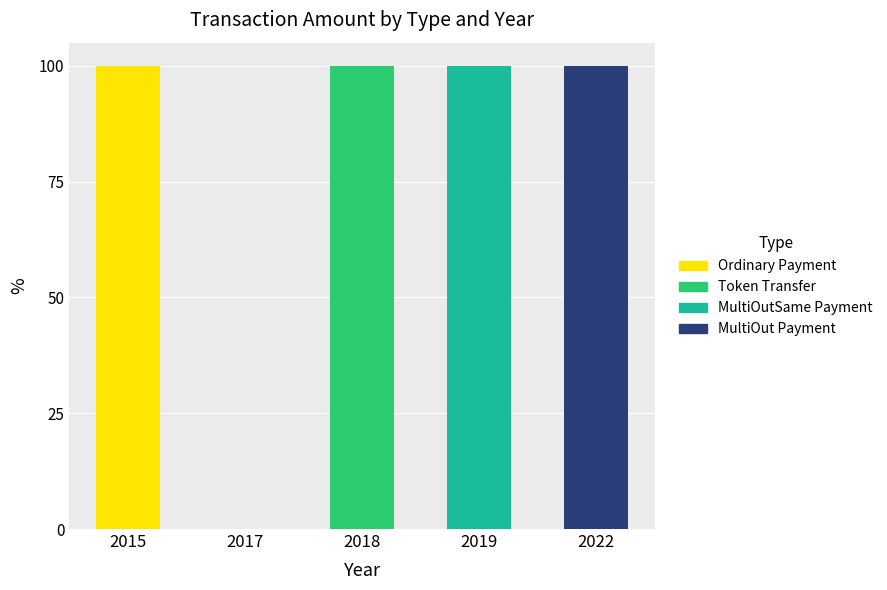

At which label does Ordinary Payment reach its peak?

2015